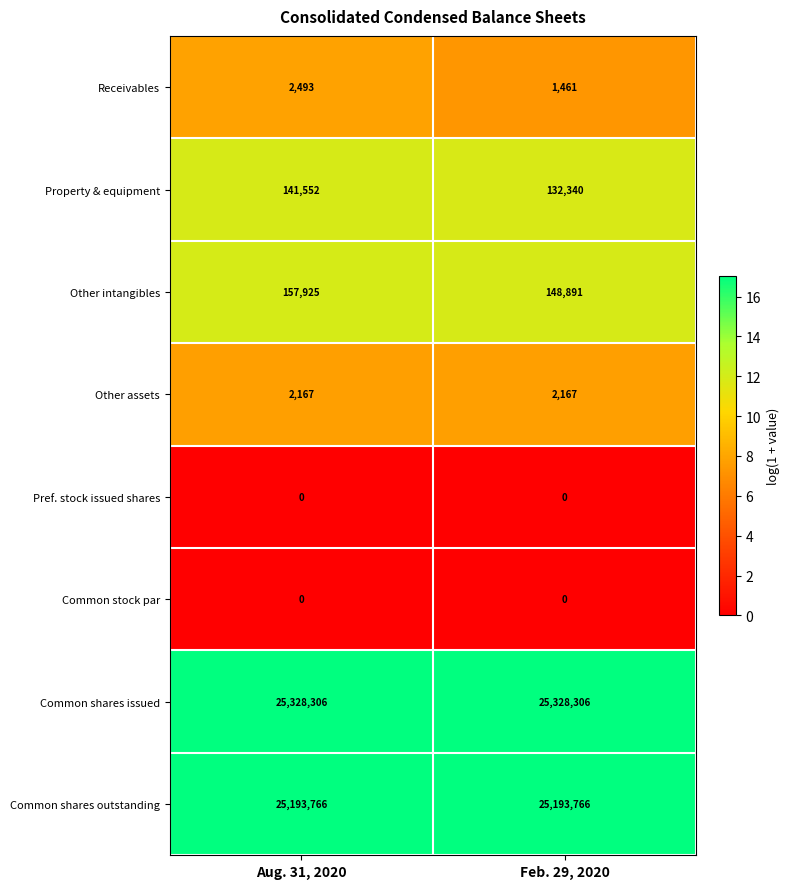

True or false: Receivables has a value of 1652 at Aug. 31, 2020.

False